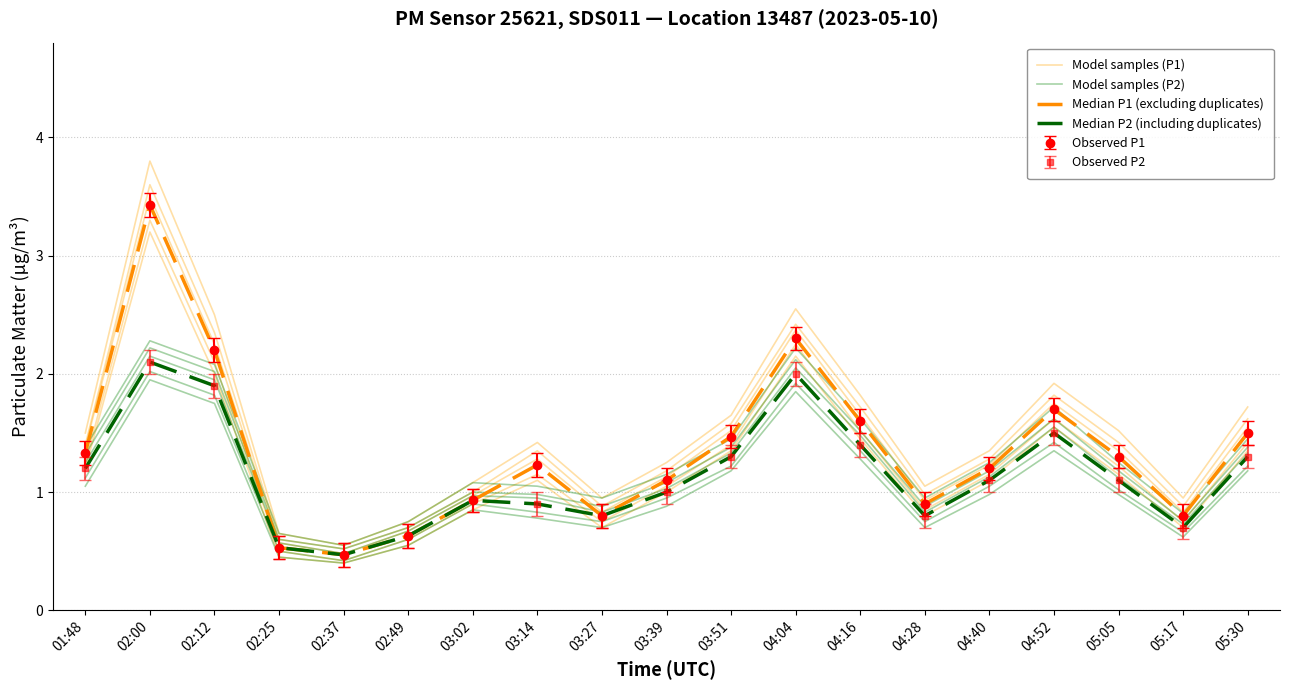

At 02:00, list the series in order from largest to smallest.

Median P1 (excluding duplicates), Model samples (P1), Median P2 (including duplicates), Model samples (P2)